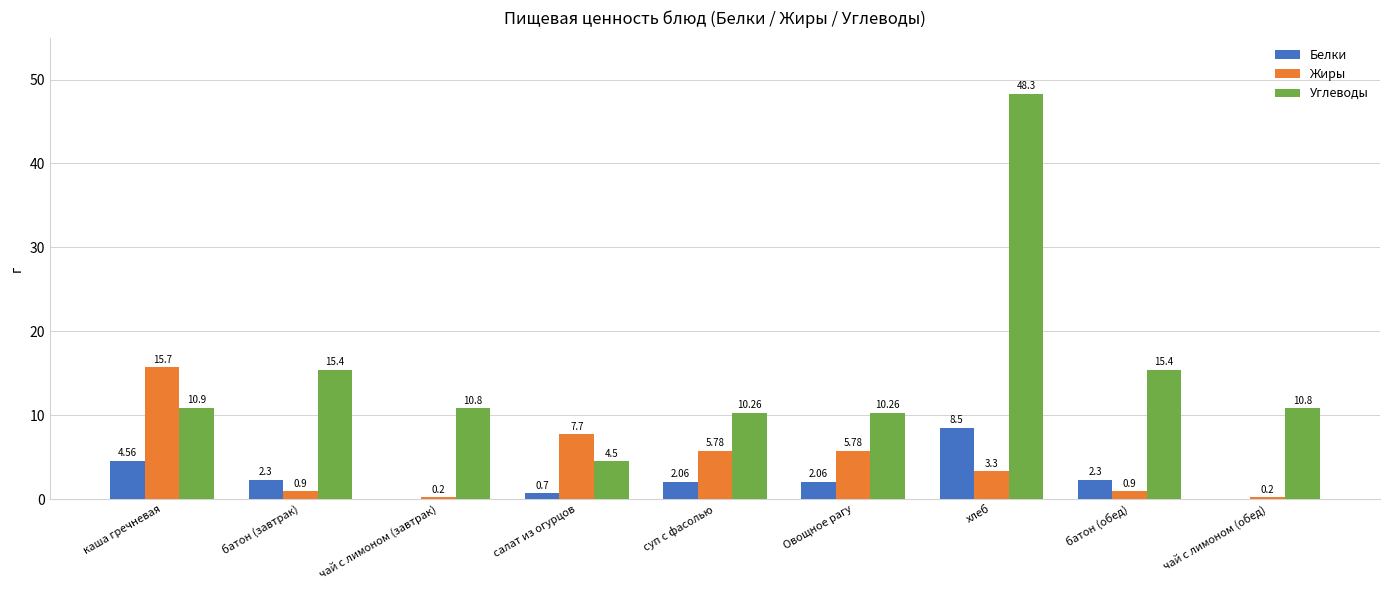

How many categories are shown in the chart?

9